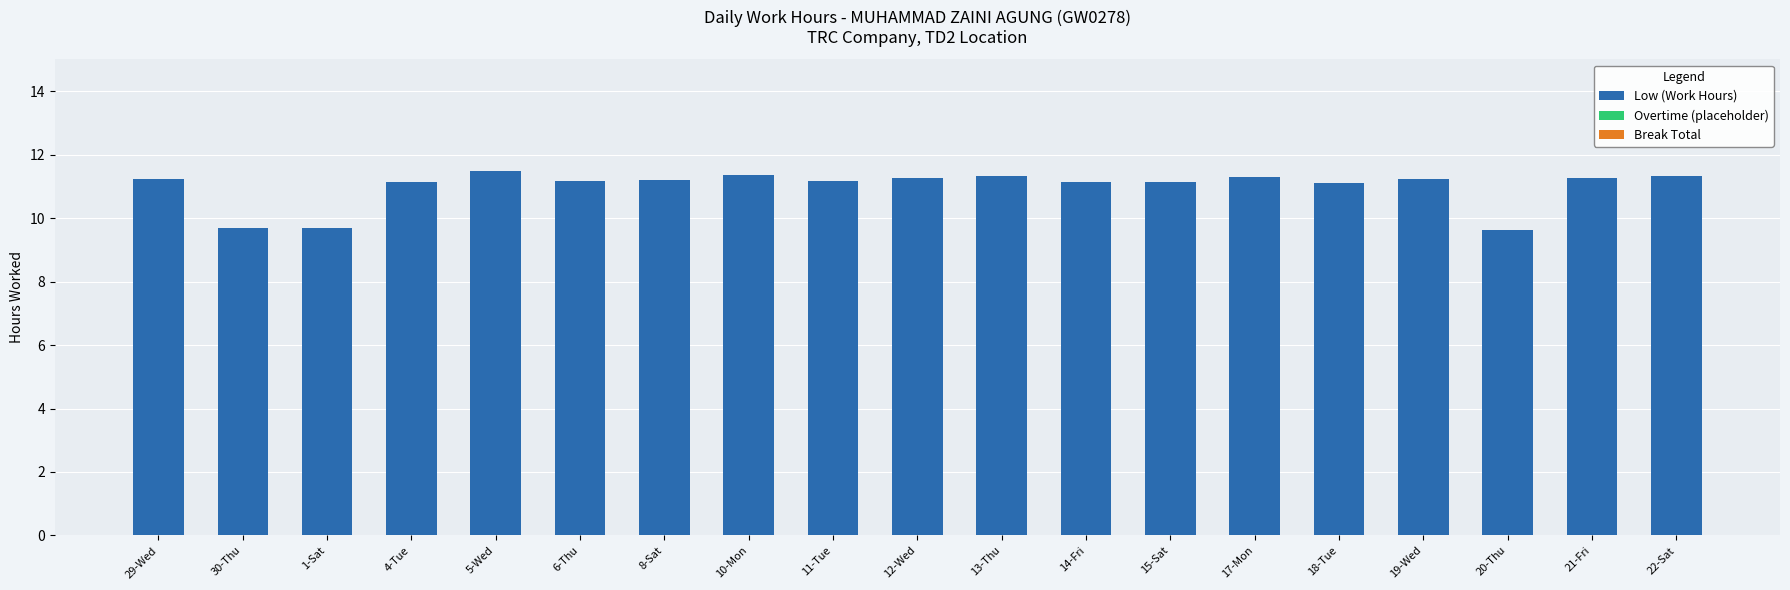

Between 22-Sat and 11-Tue, which is larger?

22-Sat